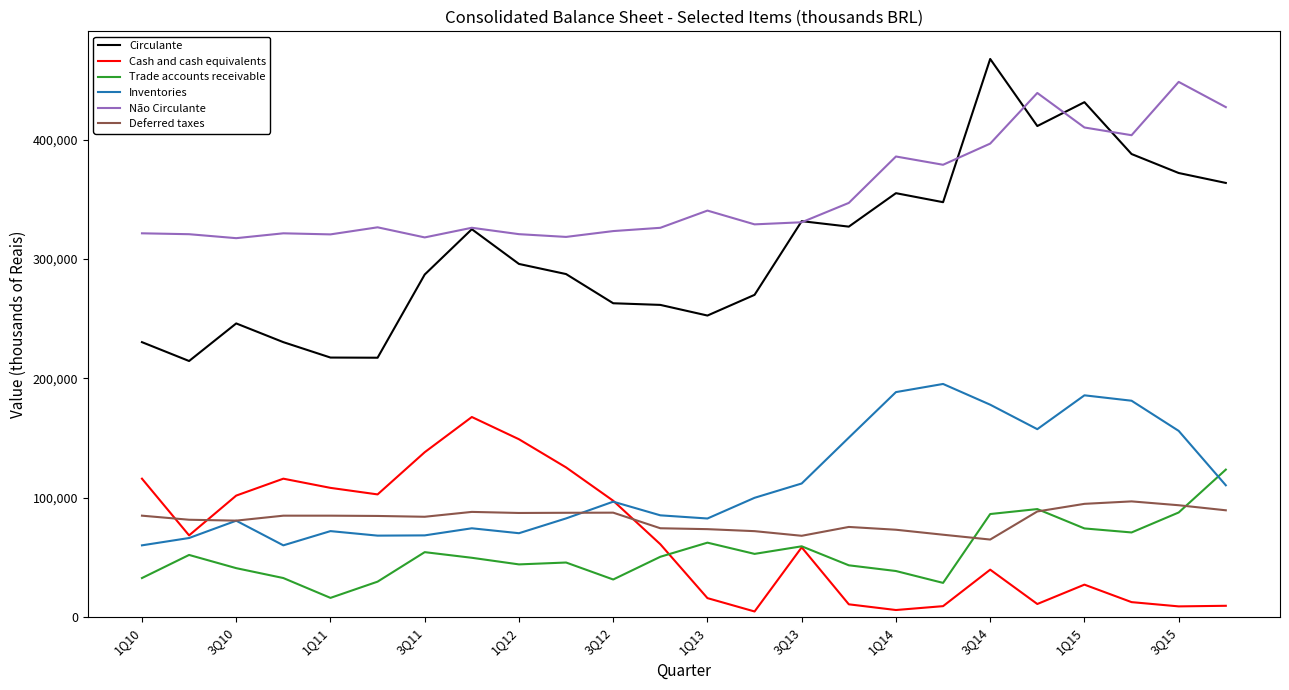

What is the maximum value shown in the chart?

467740